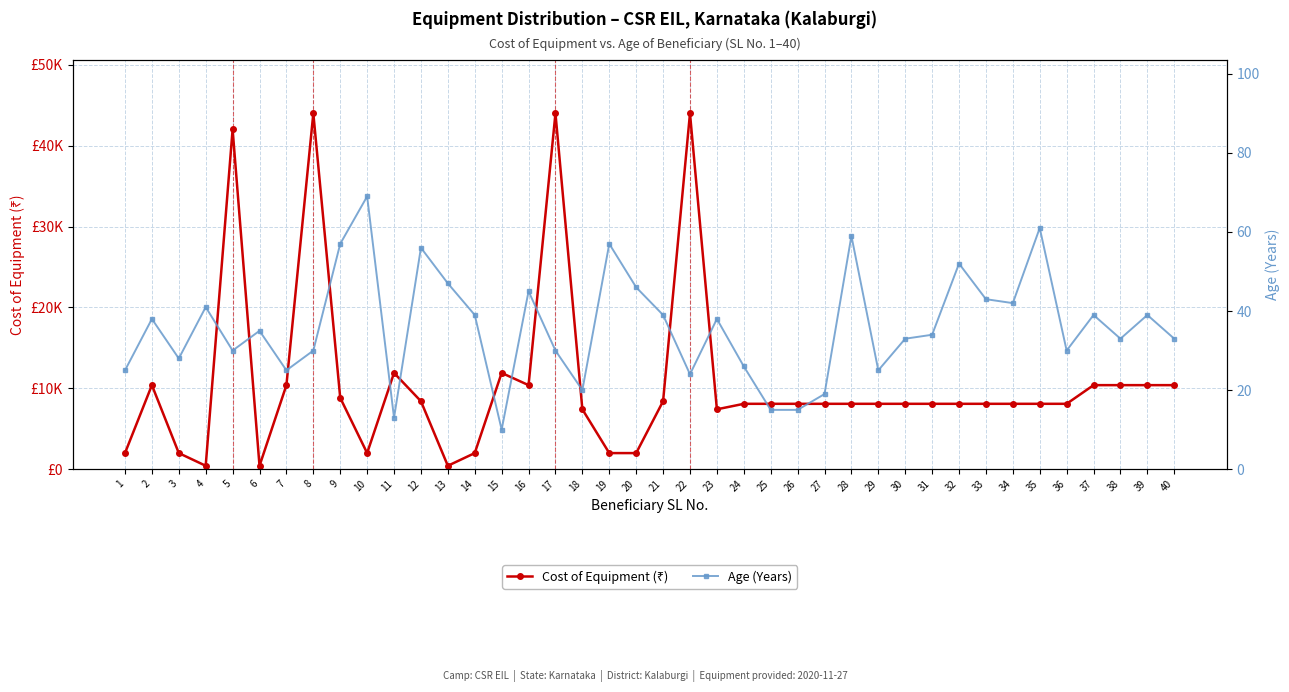

Reading right to left, what are all the values shown in this chart?

Cost of Equipment (₹): 40=10388	39=10388	38=10388	37=10388	36=8080	35=8080	34=8080	33=8080	32=8080	31=8080	30=8080	29=8080	28=8080	27=8080	26=8080	25=8080	24=8080	23=7400	22=43988	21=8400	20=1988	19=1988	18=7400	17=43988	16=10388	15=11900	14=1988	13=420	12=8400	11=11900	10=1988	9=8820	8=43988	7=10388	6=420	5=42000	4=420	3=1988	2=10388	1=1988
Age (Years): 40=33	39=39	38=33	37=39	36=30	35=61	34=42	33=43	32=52	31=34	30=33	29=25	28=59	27=19	26=15	25=15	24=26	23=38	22=24	21=39	20=46	19=57	18=20	17=30	16=45	15=10	14=39	13=47	12=56	11=13	10=69	9=57	8=30	7=25	6=35	5=30	4=41	3=28	2=38	1=25